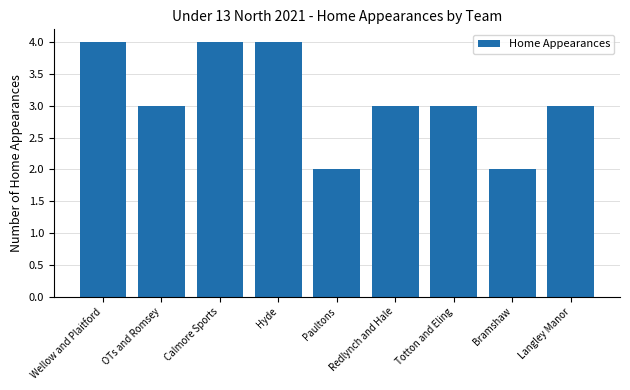

What position from the left is Calmore Sports?

3